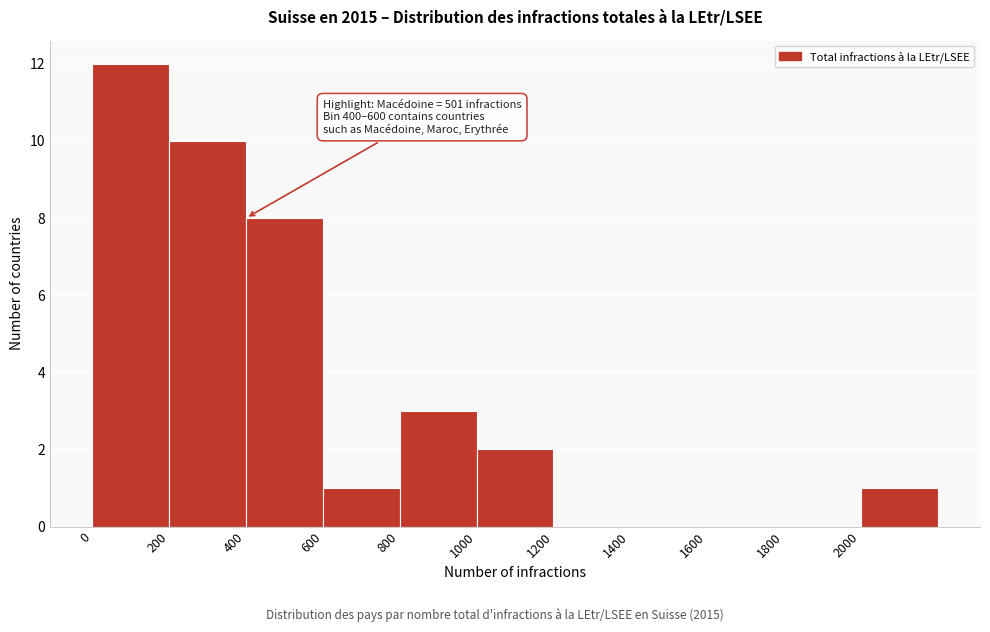

Which range on the x-axis has the tallest bar?

0 to 200